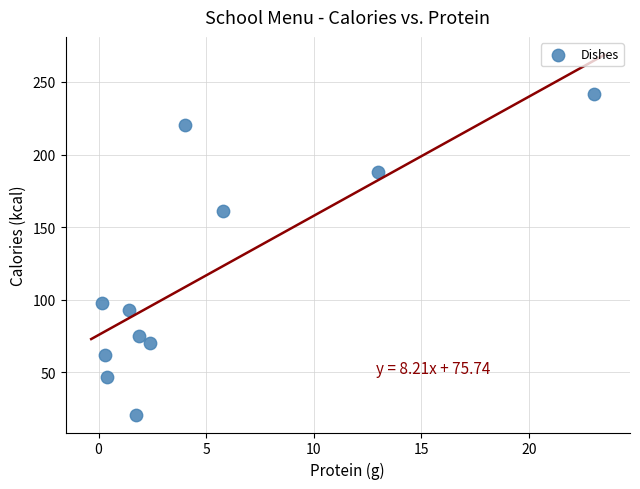

What Y value in the scatter plot is closest to 131?

161.0